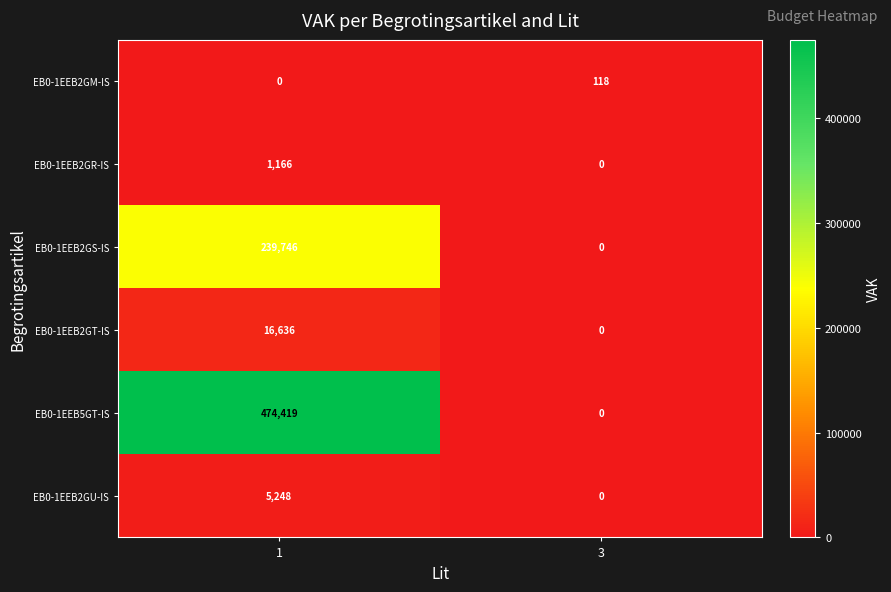

What is the difference between the EB0-1EEB5GT-IS values at 3 and 1?

474419